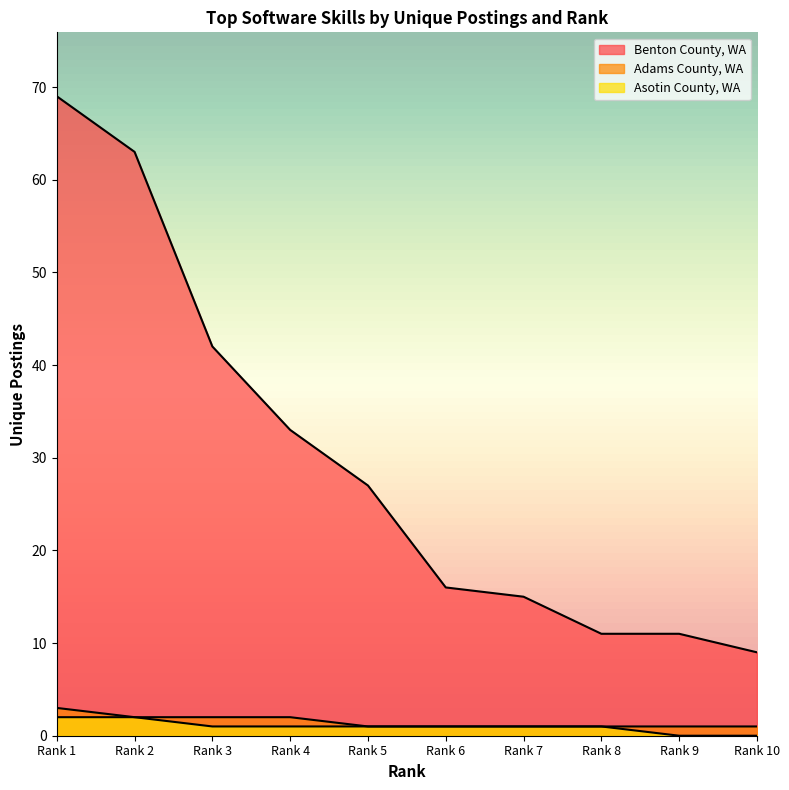

True or false: Benton County, WA and Asotin County, WA cross at least once.

False